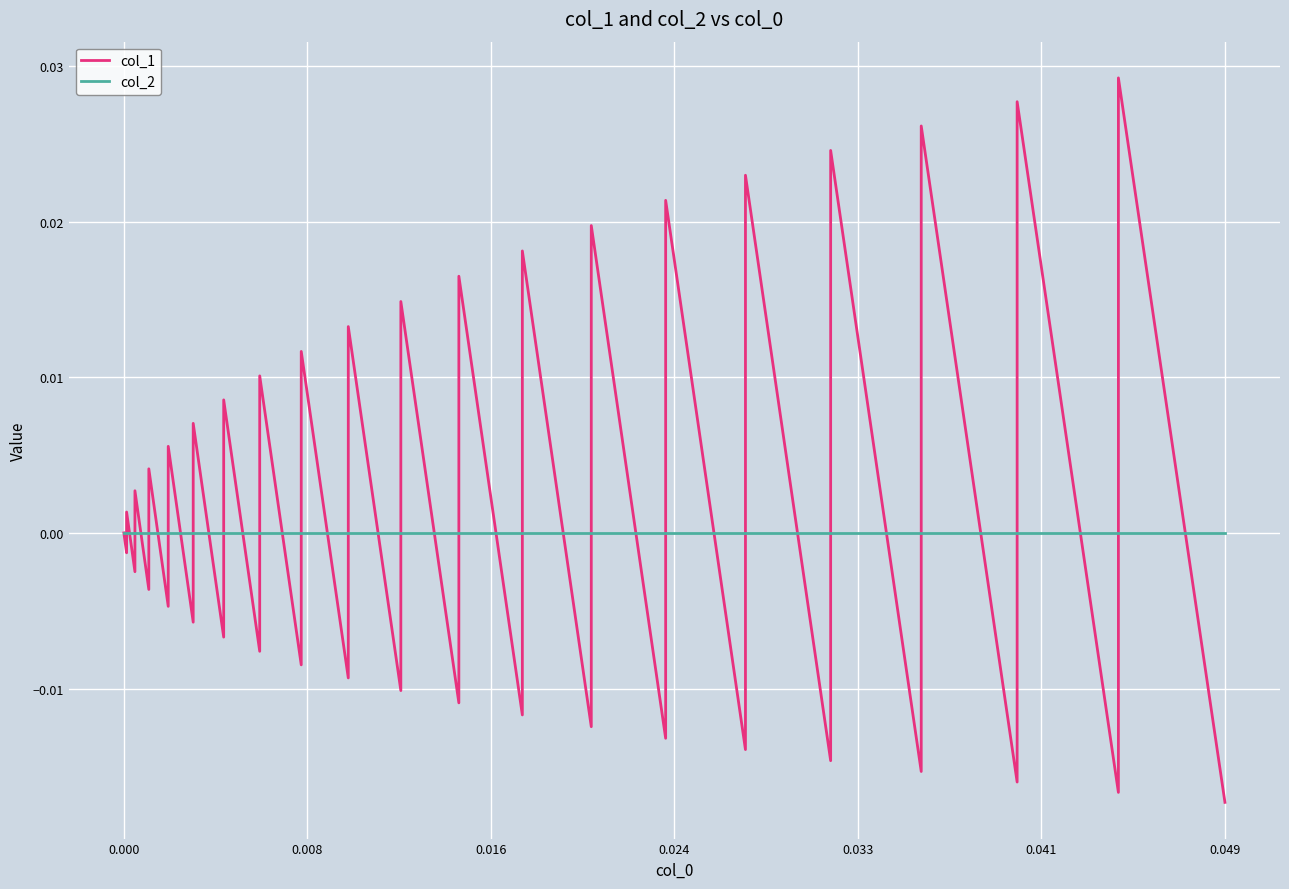

Is this an area chart (filled region under the line)?

No